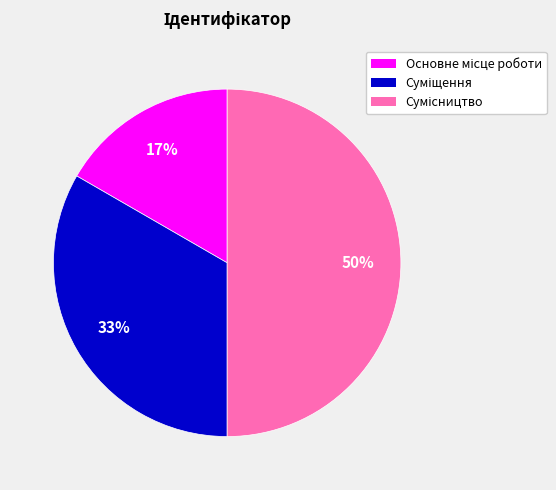

To the nearest percent, what is the difference between the largest and smallest slice percentages?

33%